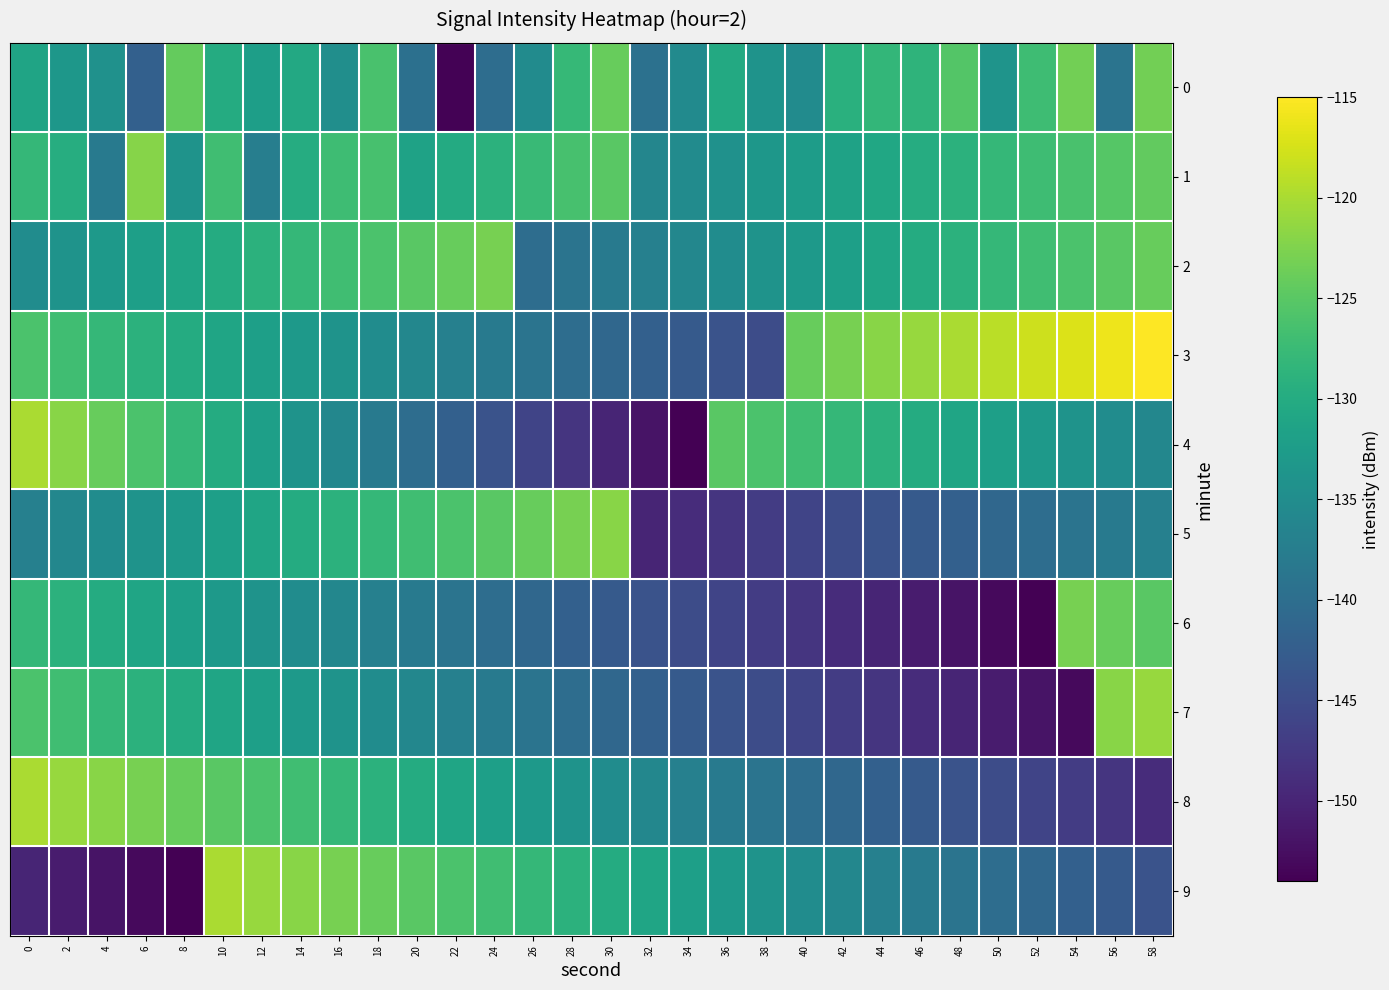

What is the greatest value displayed?

-115.0